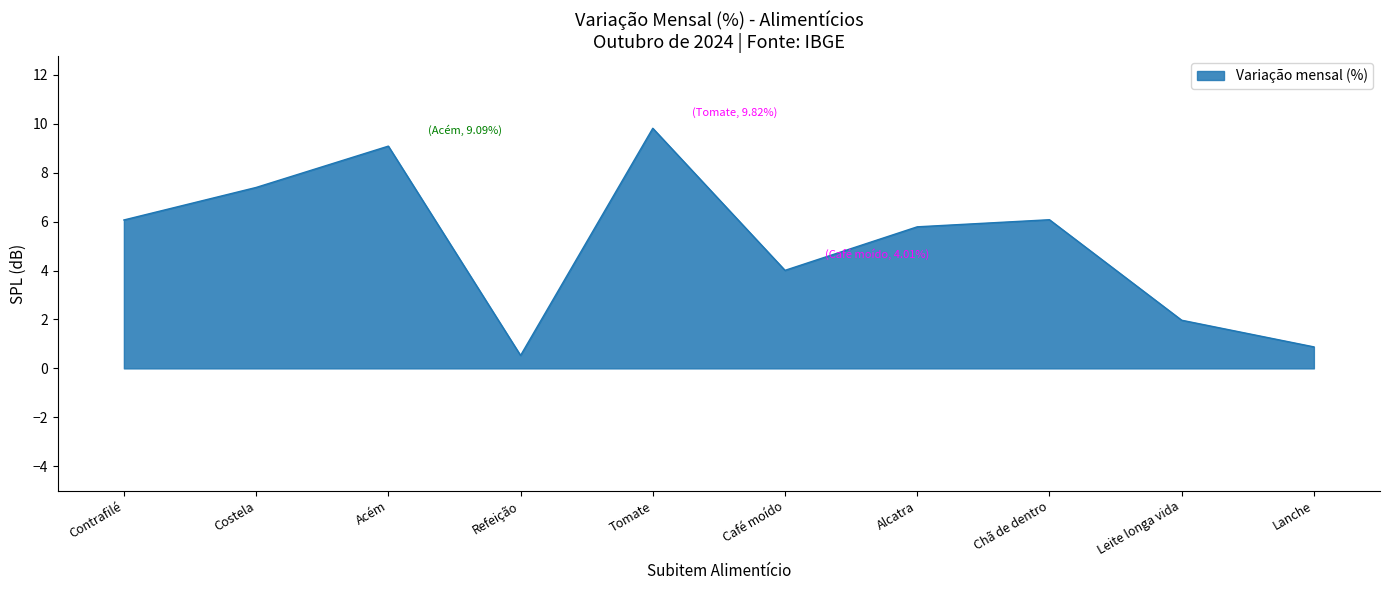

What position from the left is Acém?

3